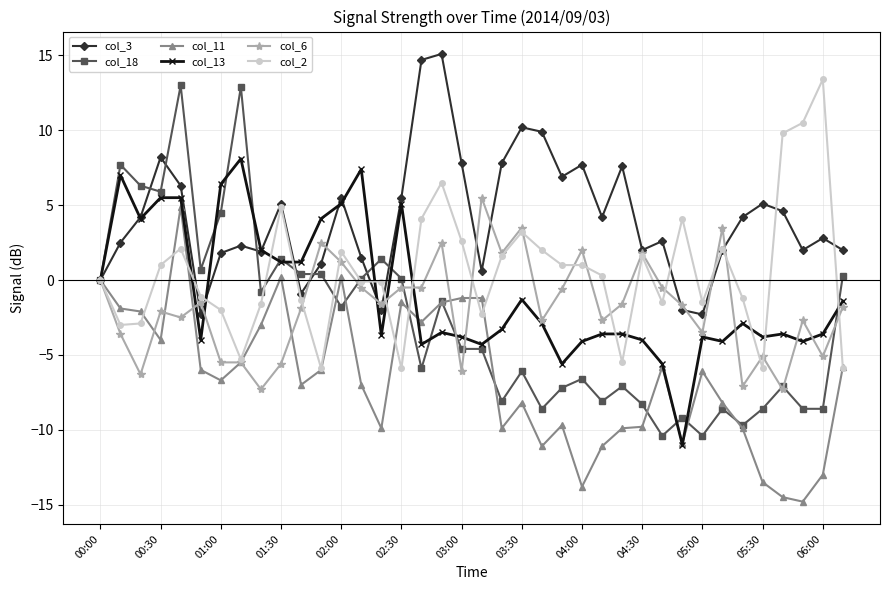

What is the greatest value displayed?

15.1